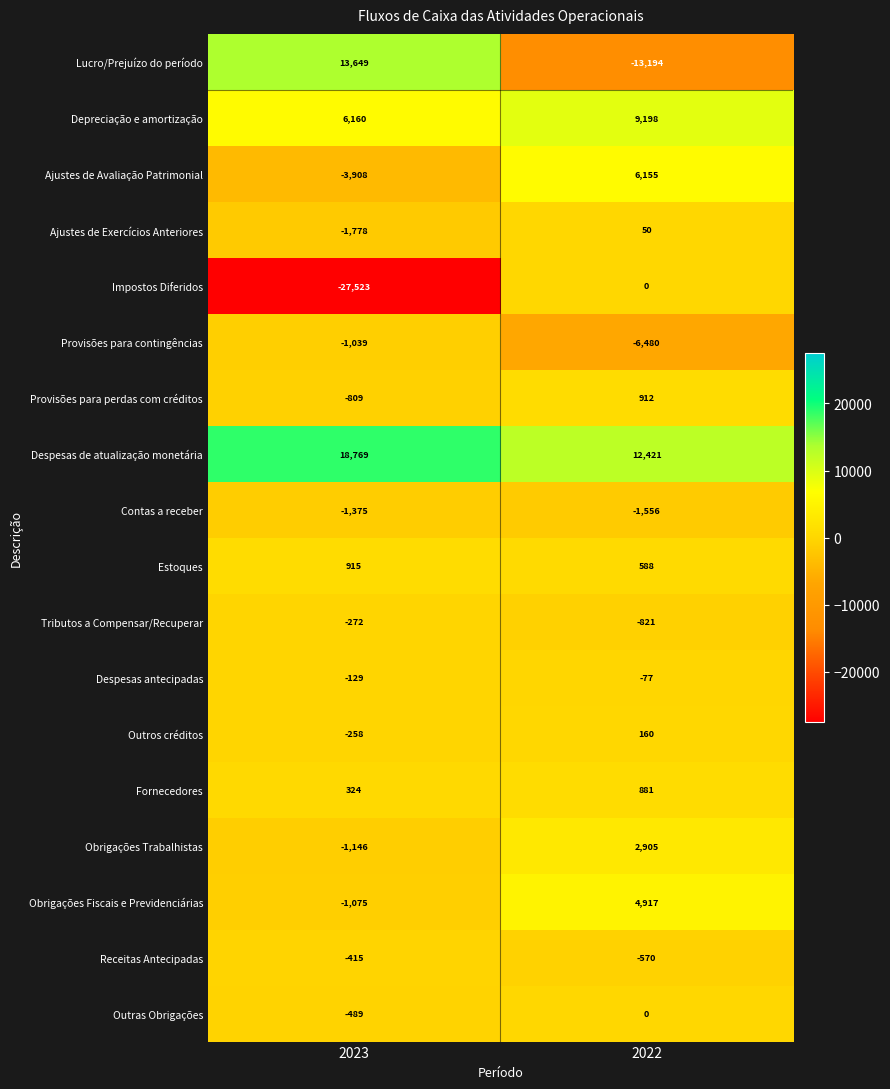

Count the number of categories in the chart.

2